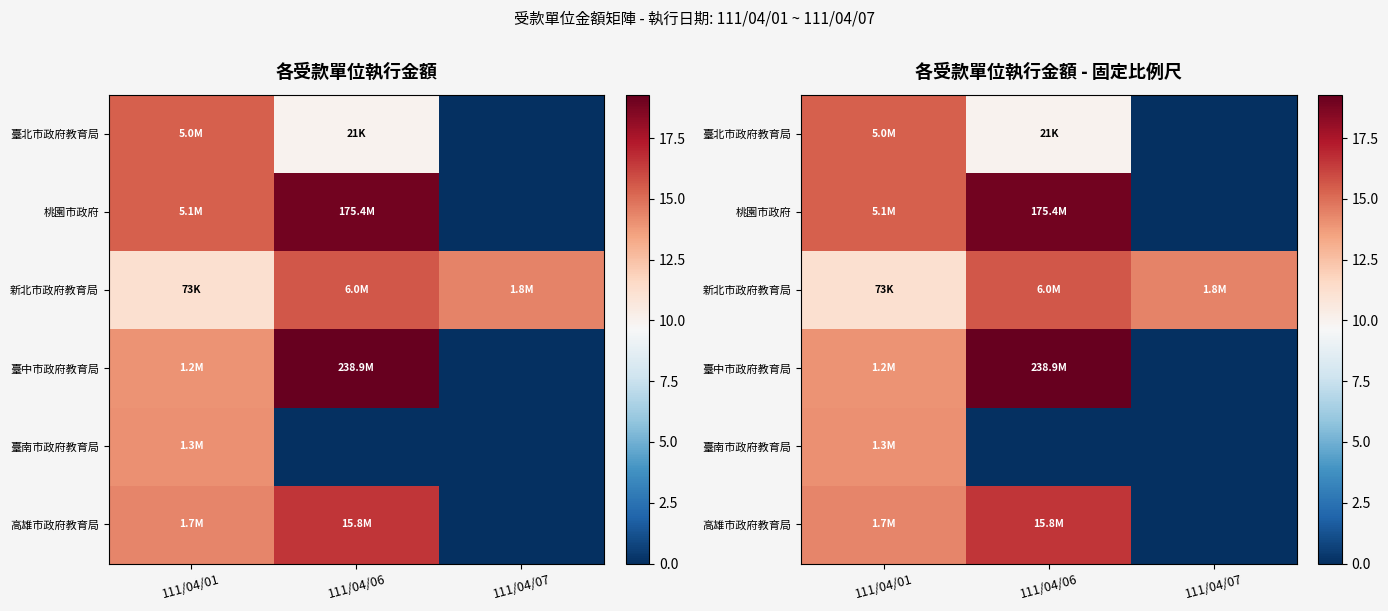

True or false: 臺中市政府教育局 has a value of 20.3 at 111/04/01.

False